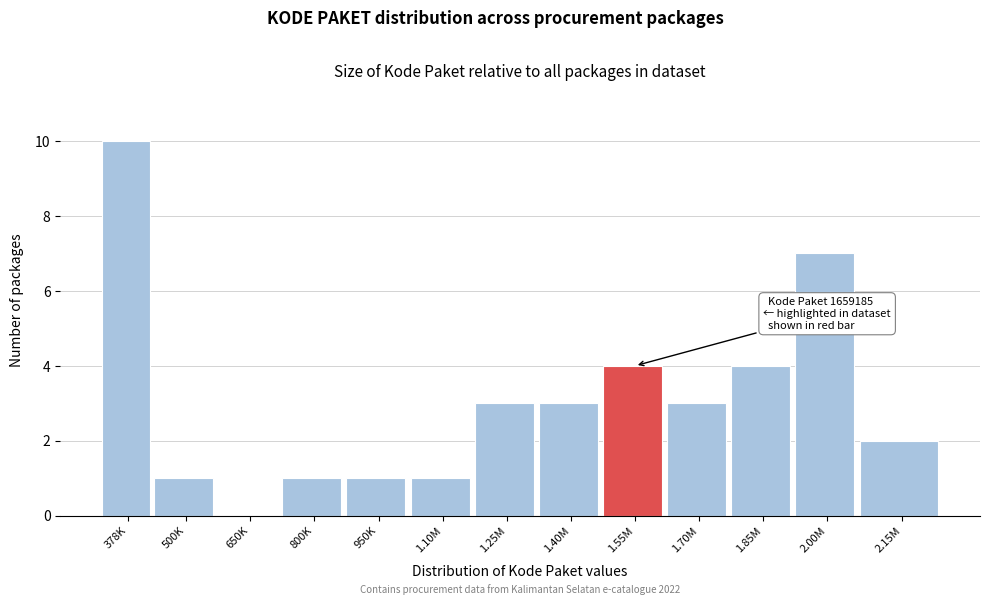

Reading right to left, what are all the values shown in this chart?

2.15M=2	2.00M=7	1.85M=4	1.70M=3	1.55M=4	1.40M=3	1.25M=3	1.10M=1	950K=1	800K=1	650K=0	500K=1	378K=10